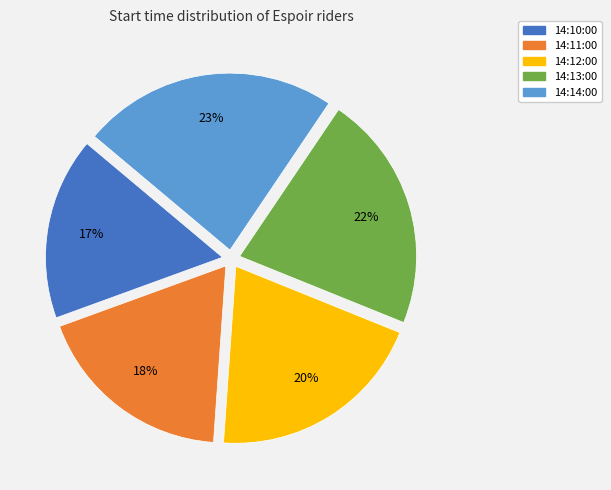

To the nearest percent, what is the average slice percentage?

20%